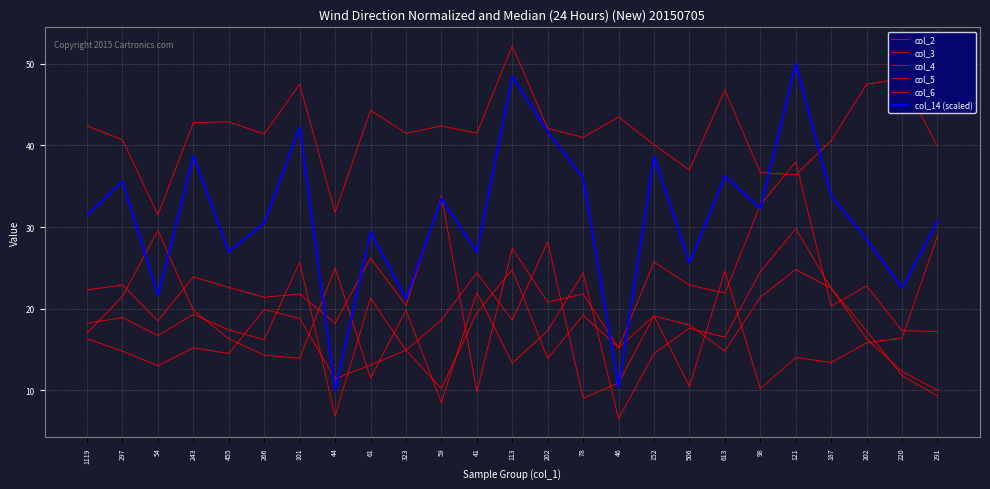

How many data points in col_6 are less than 15?

11